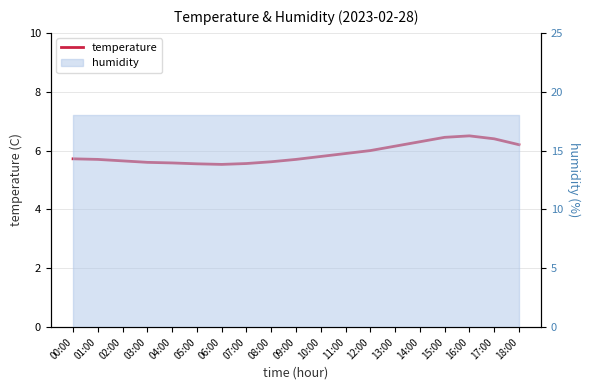

What is the label of the 13th point from the left?

12:00